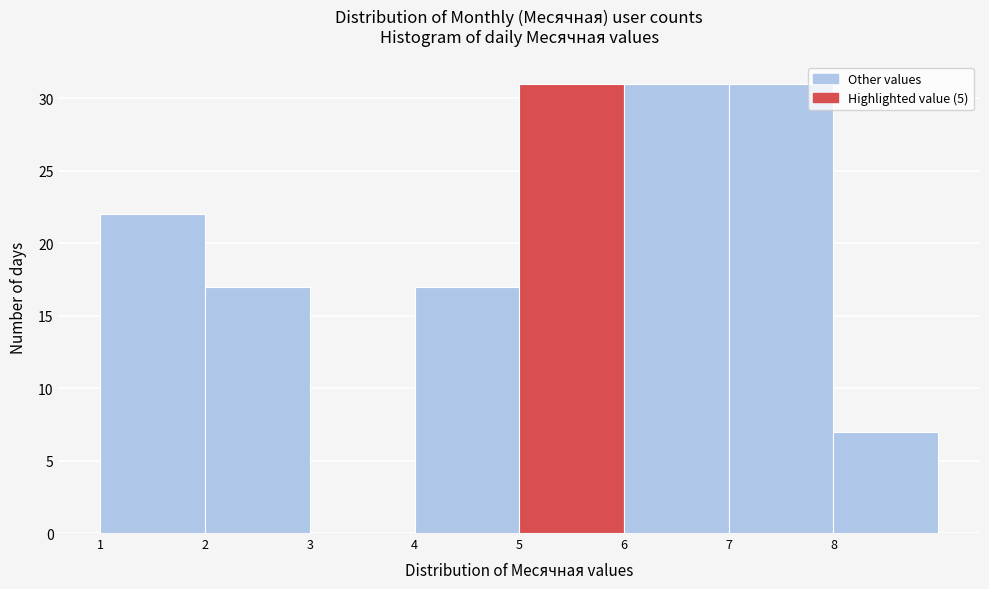

Reading left to right, list every bar in this chart as the range it spans on the x-axis followed by its height. The values are not printed on the chart, so give them approximately, as read against the axis.

1 to 2: 22
2 to 3: 17
3 to 4: 0
4 to 5: 17
5 to 6: 31
6 to 7: 31
7 to 8: 31
8 to 9: 7